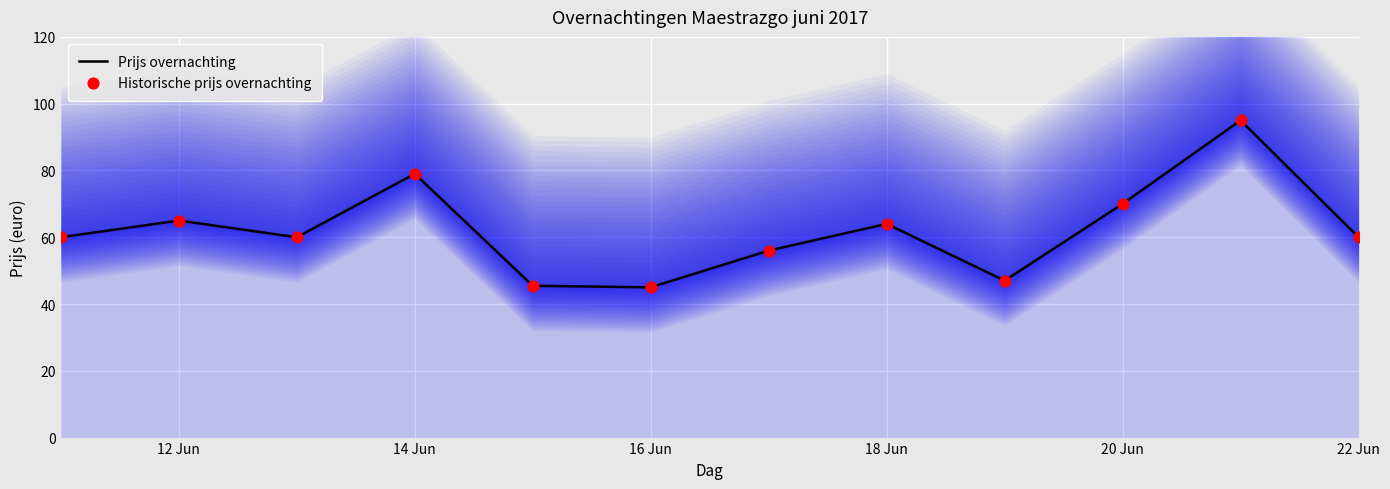

At how many categories does at least one series exceed 92?

1